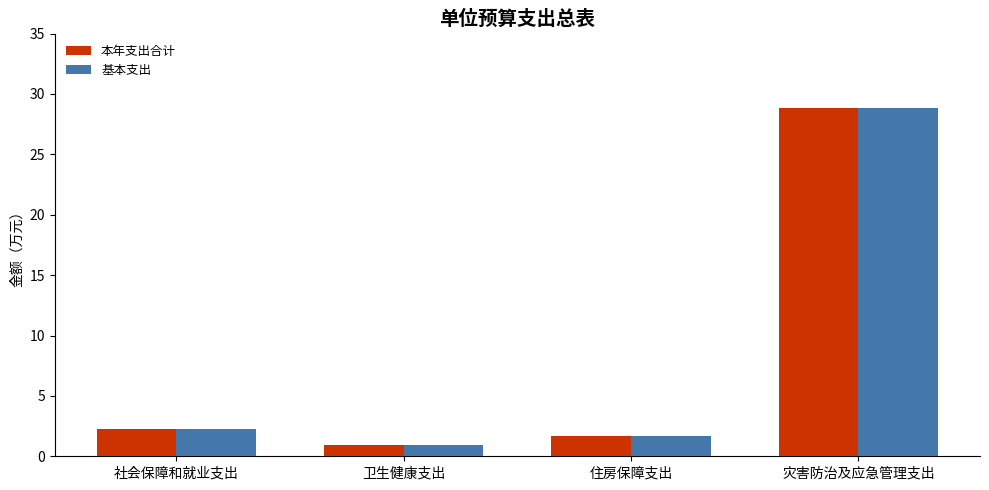

What is the difference between the 本年支出合计 values at 灾害防治及应急管理支出 and 住房保障支出?

27.2